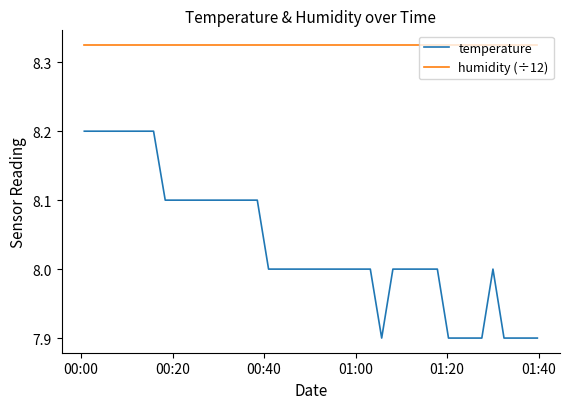

List the series in order of their peak value, lowest first.

temperature, humidity (÷12)